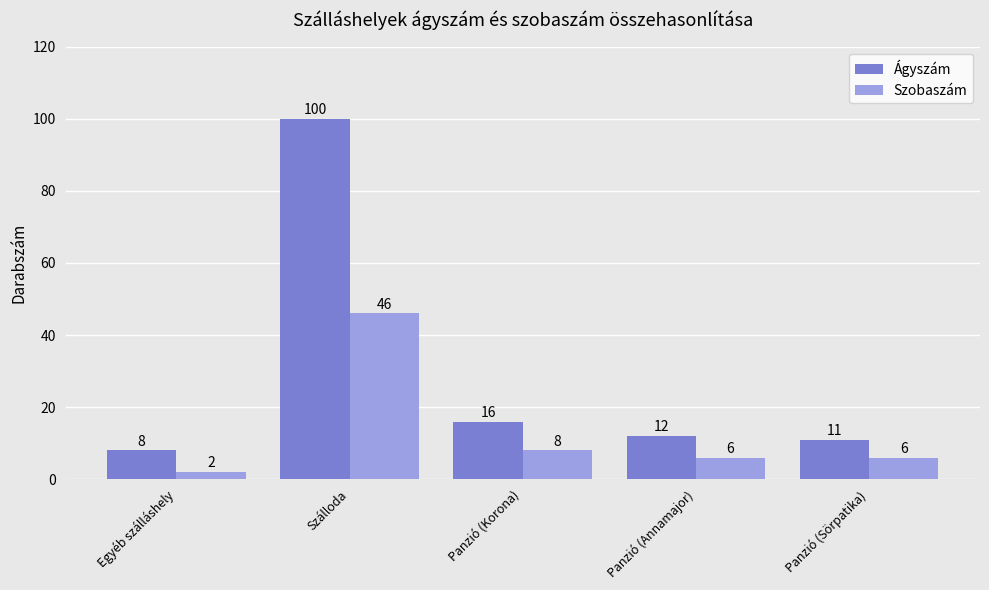

Which series changed the most between Egyéb szálláshely and Panzió (Korona)?

Ágyszám